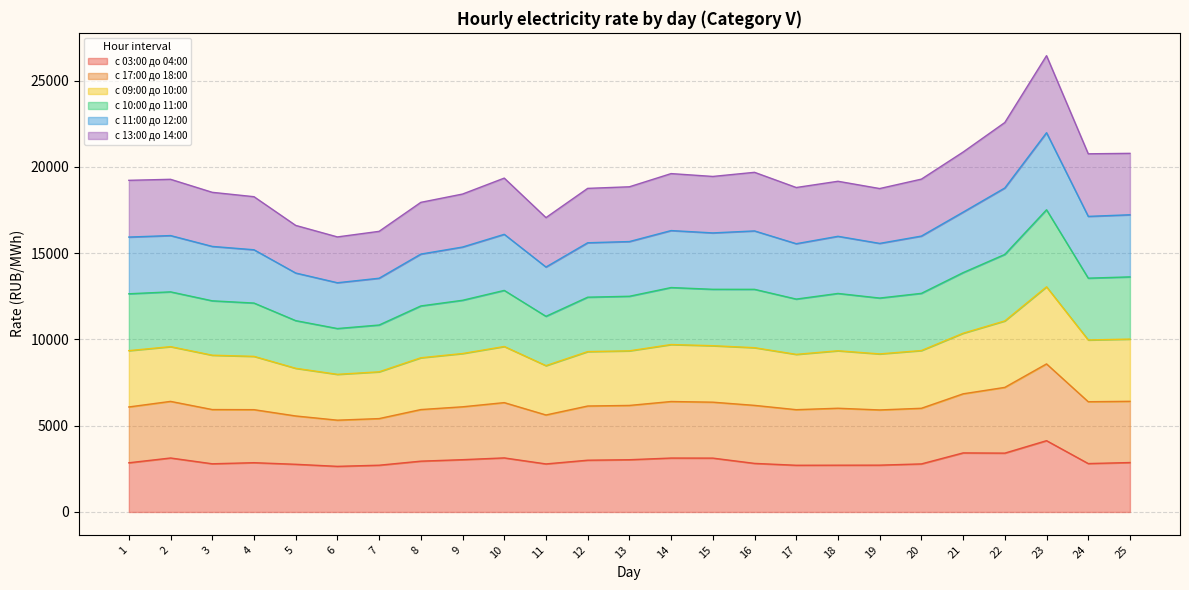

At which category is the sum across all series the highest?

23